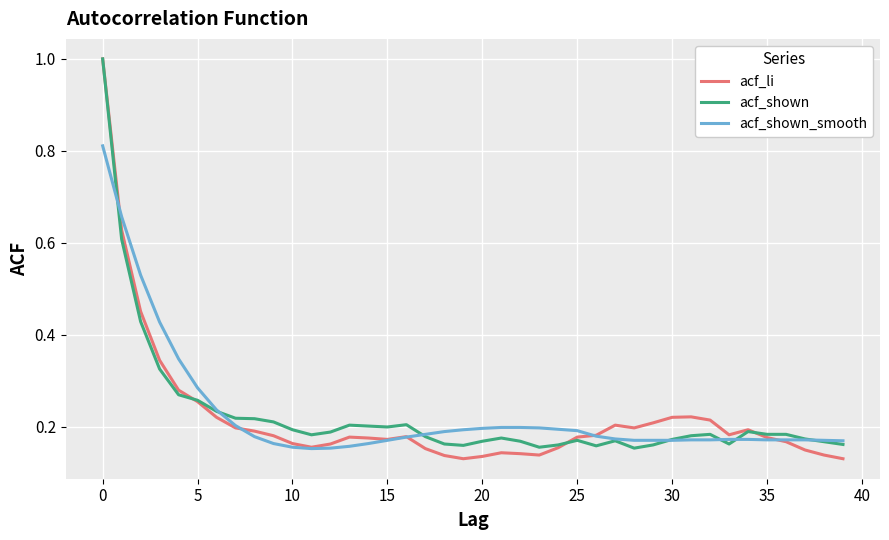

What is the greatest value displayed?

1.0